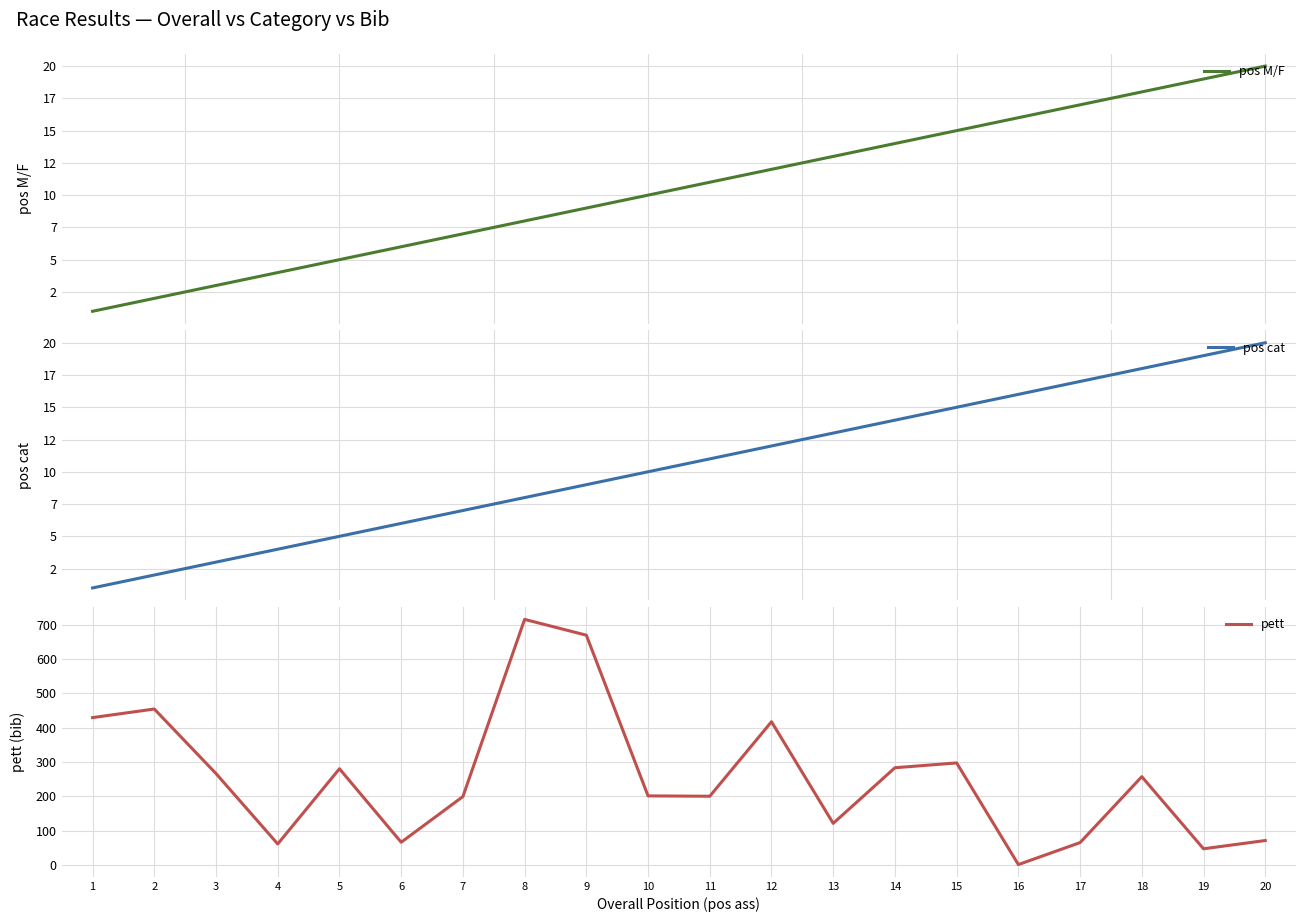

How many lines are shown in the chart?

3